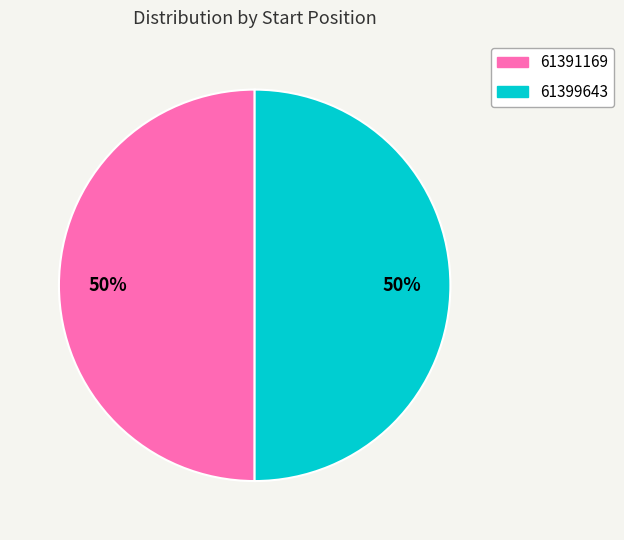

The 61399643 slice represents 62% of the pie. True or false?

False